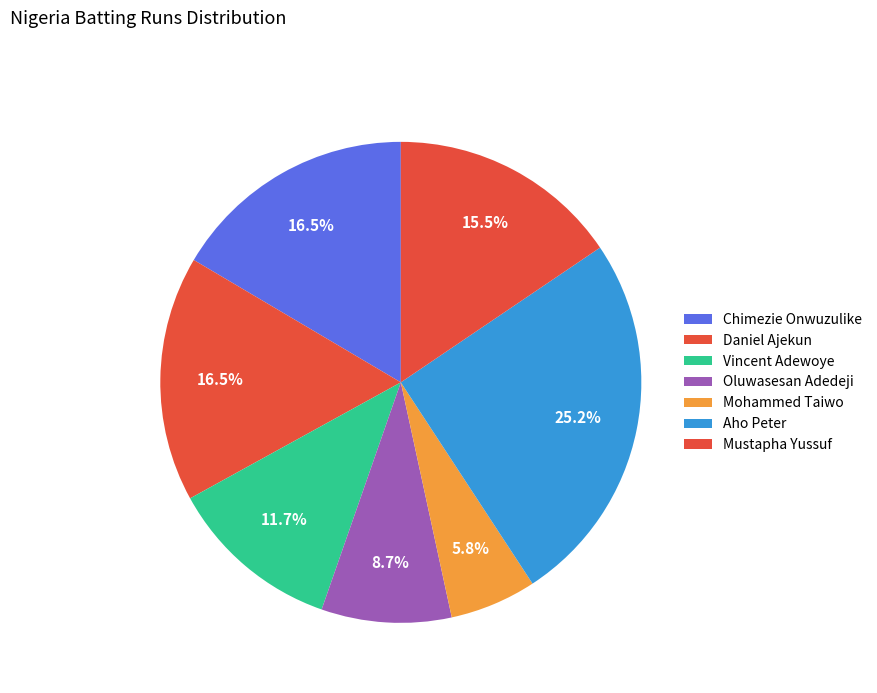

Combined, do Chimezie Onwuzulike and Daniel Ajekun account for over 50%?

No